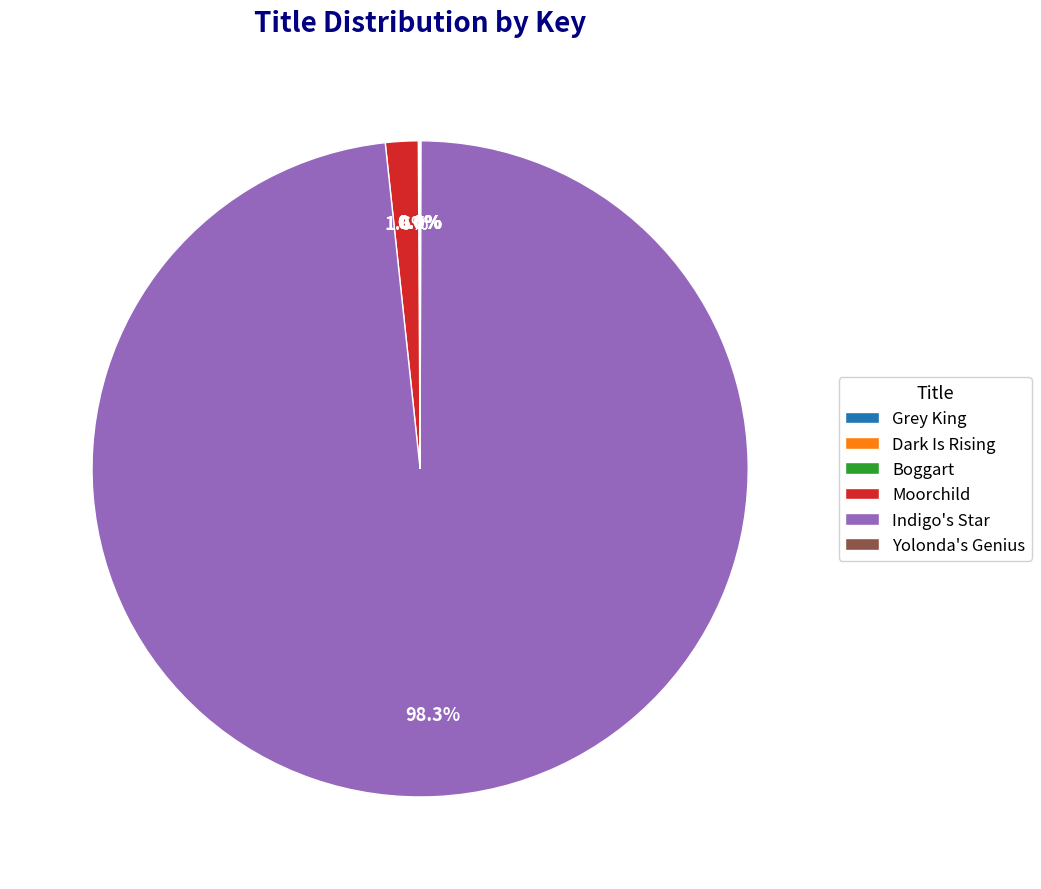

Is there a majority slice in this chart?

Yes